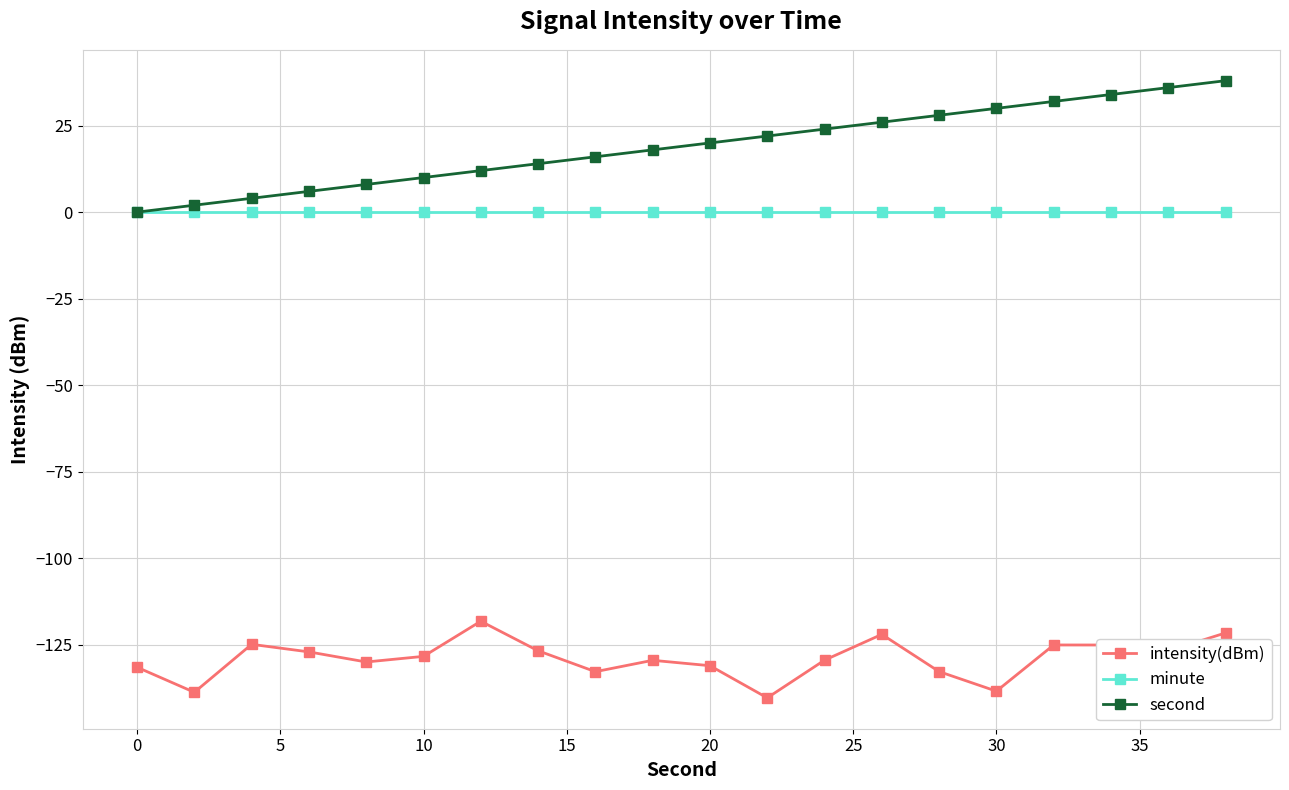

What is the sum of all second values?

380.0